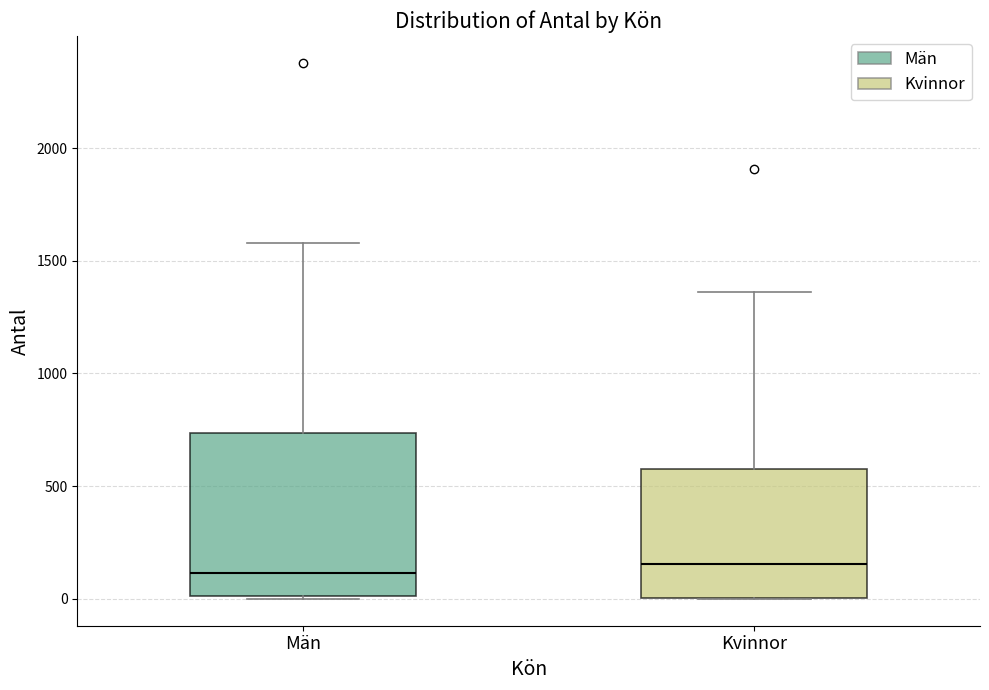

Reading left to right, read every box against the y-axis: the position of its median line, the range the box covers, and the ends of its whiskers. The values are not printed on the chart, so give them approximately, as read against the axis.

Män: median 100, box 0 to 750, whiskers 0 to 1600
Kvinnor: median 150, box 0 to 600, whiskers 0 to 1350